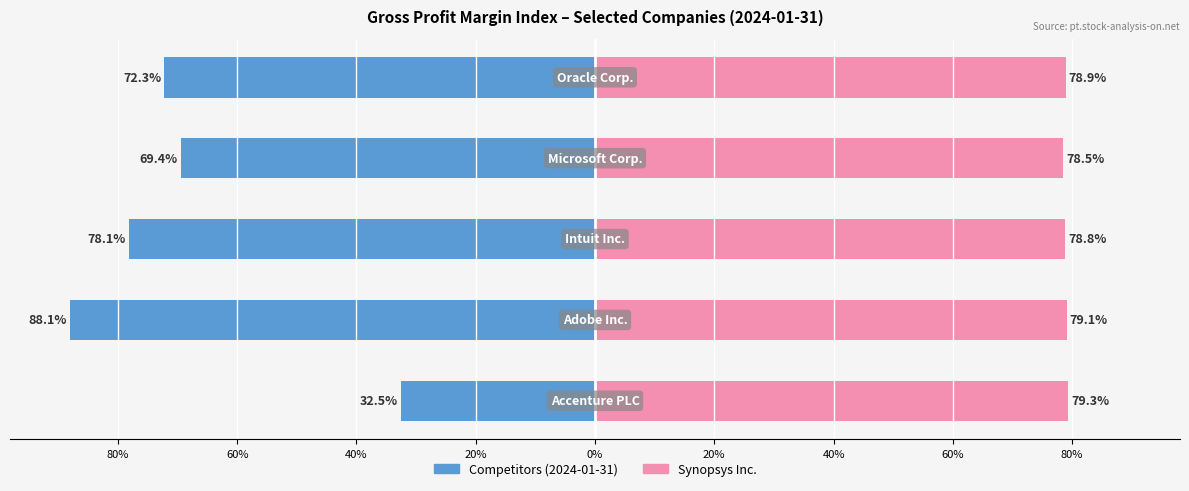

Between 40% and 20%, which is larger?

20%